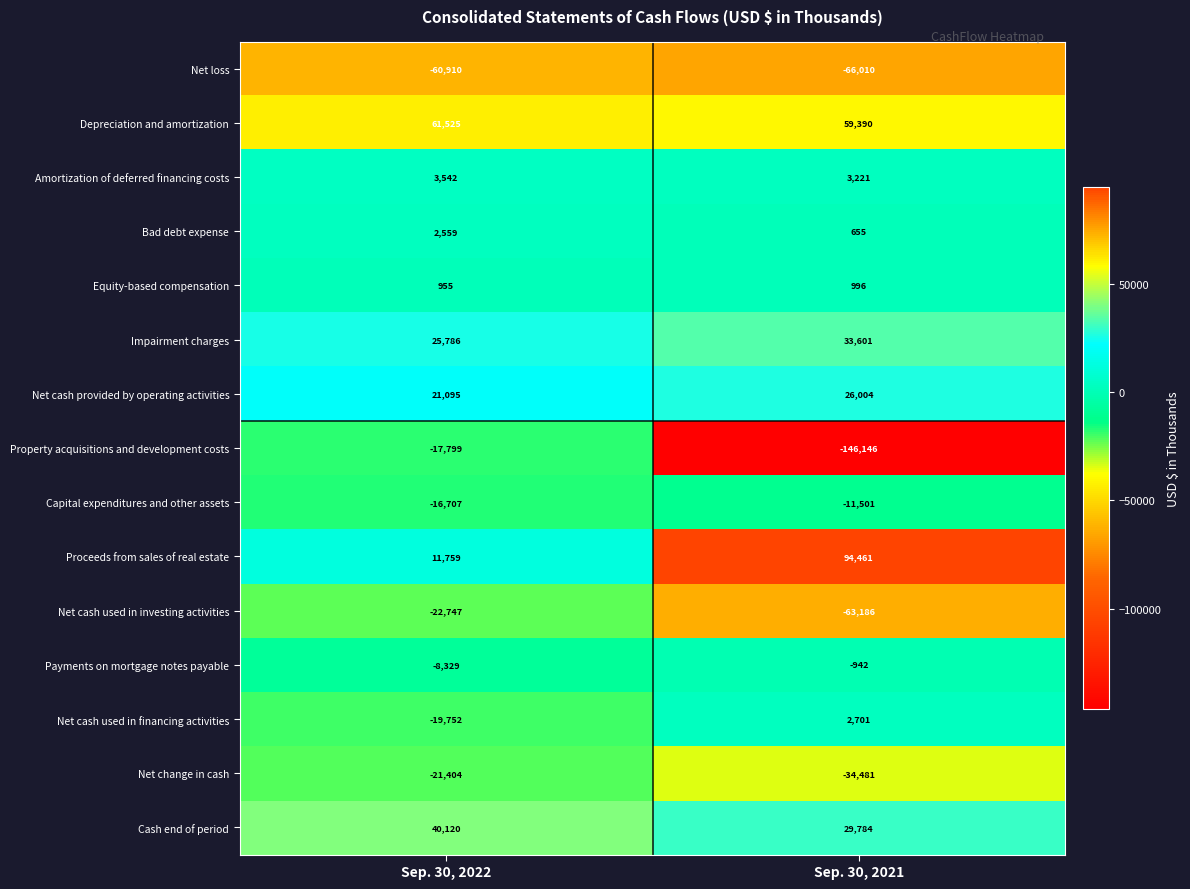

How many distinct data groups are displayed?

15